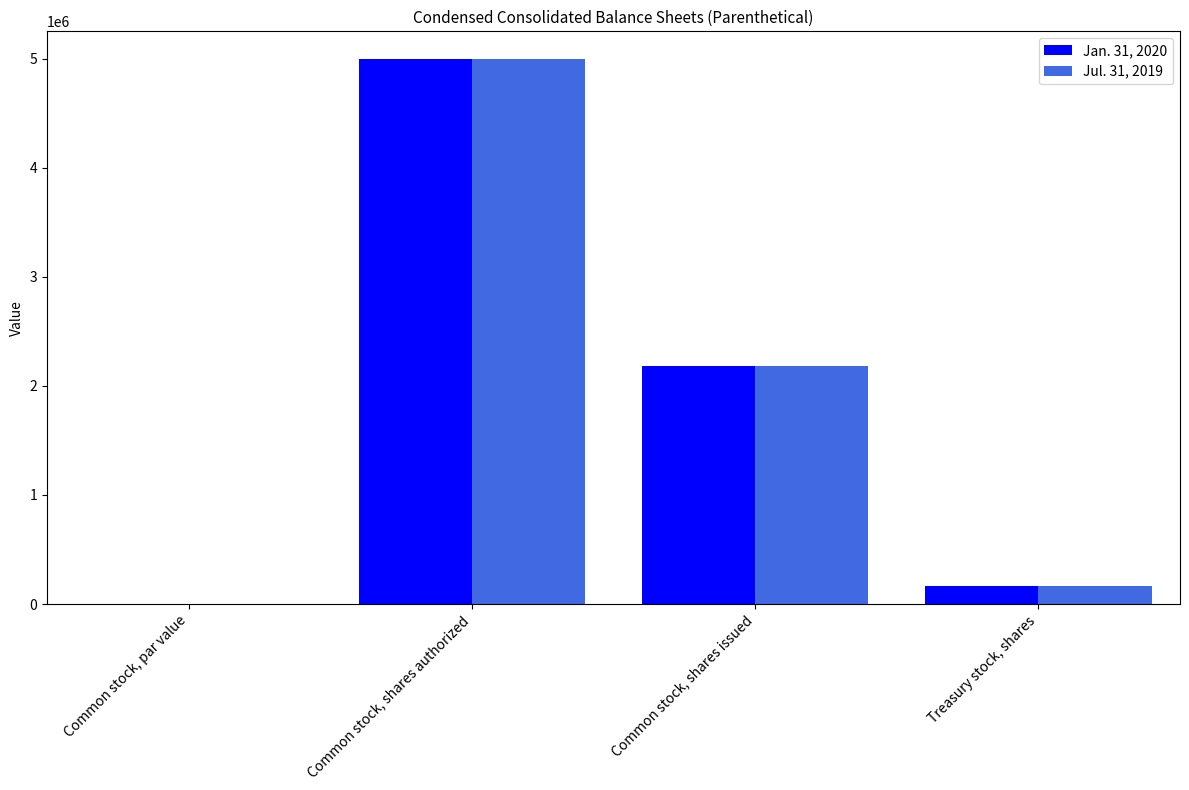

What is the approximate value of Jul. 31, 2019 at Treasury stock, shares?

162517